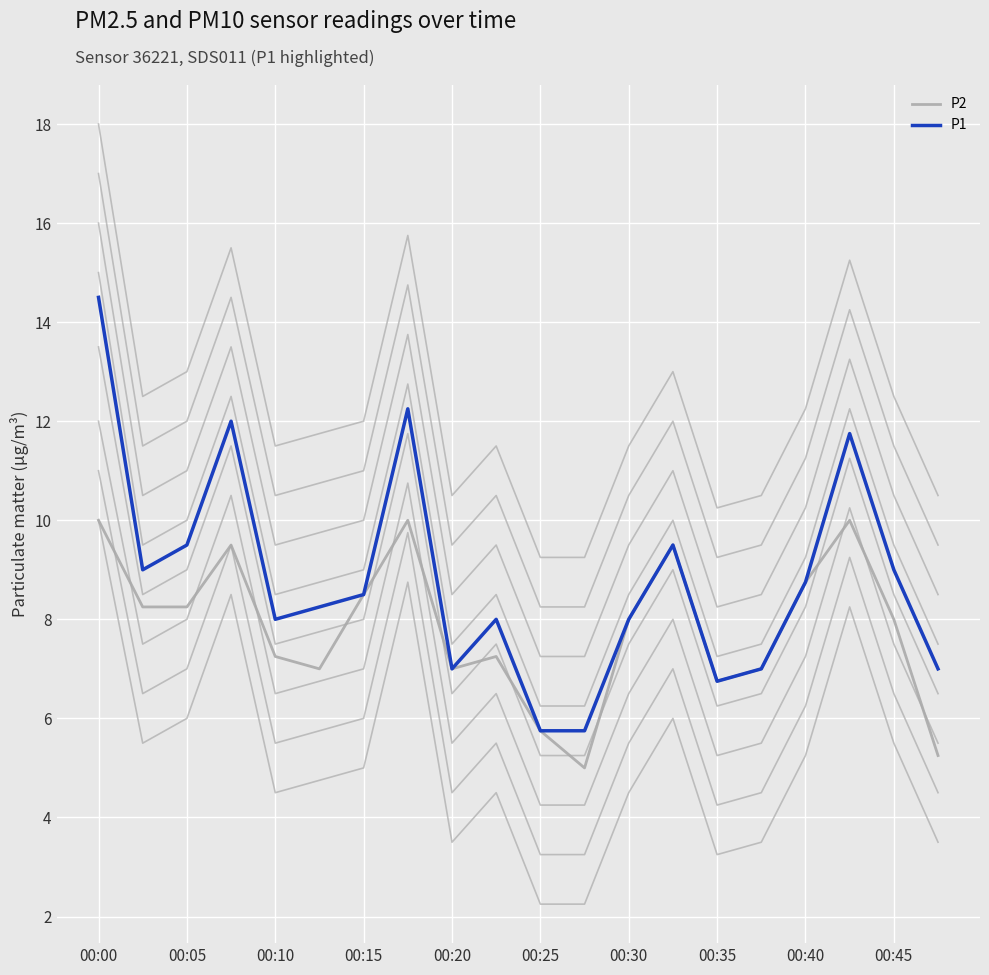

What is the average value of the P1 series?

8.8